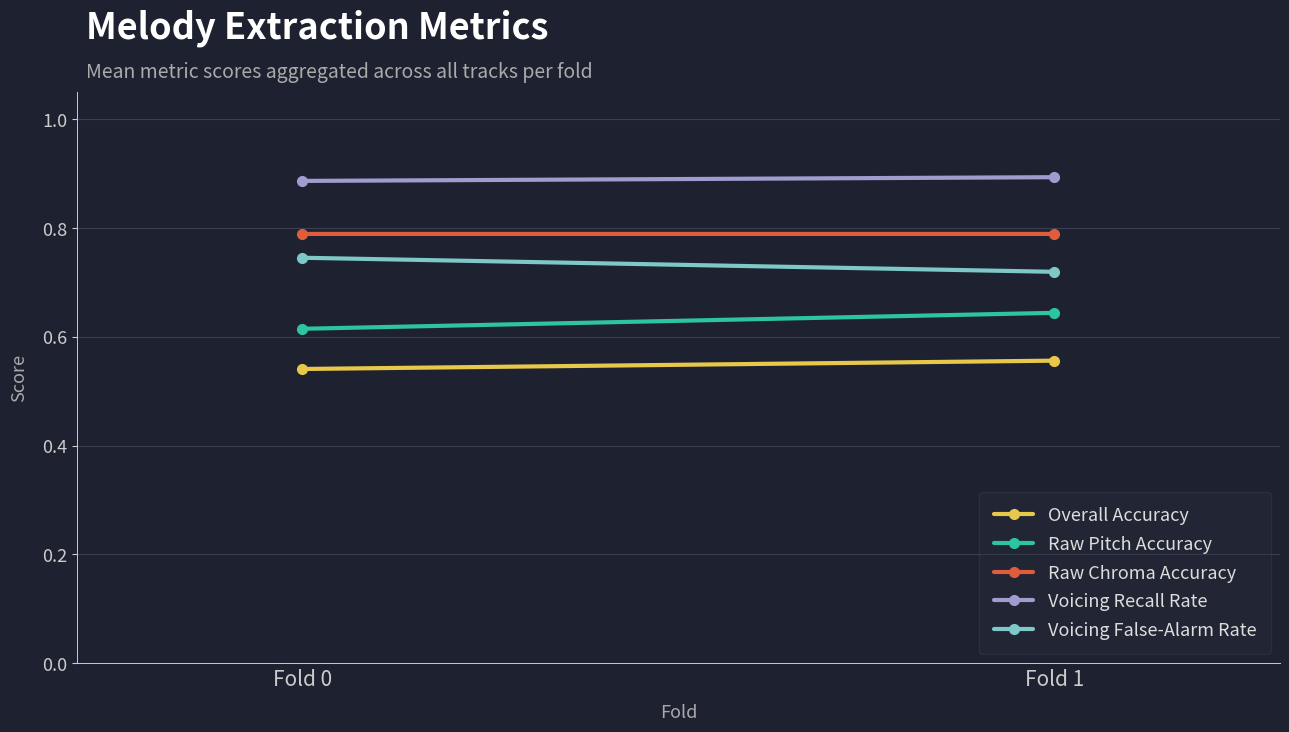

What is the difference between the highest and lowest values at Fold 0?

0.3